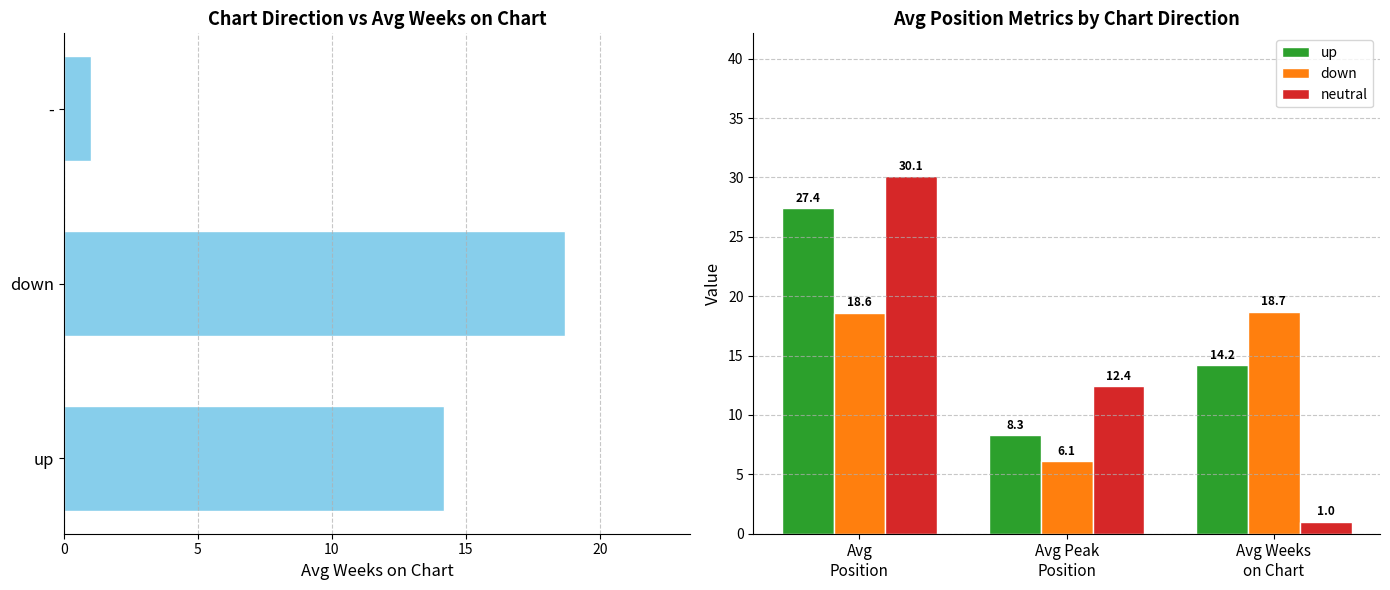

At how many categories does at least one series exceed 26?

1